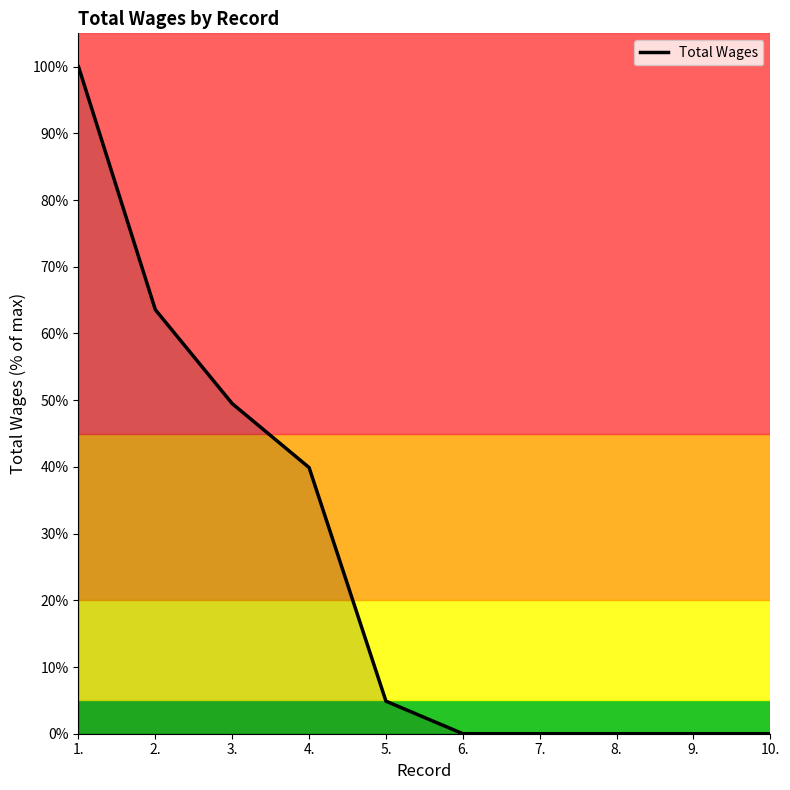

Where does the data first go above 4?

1.